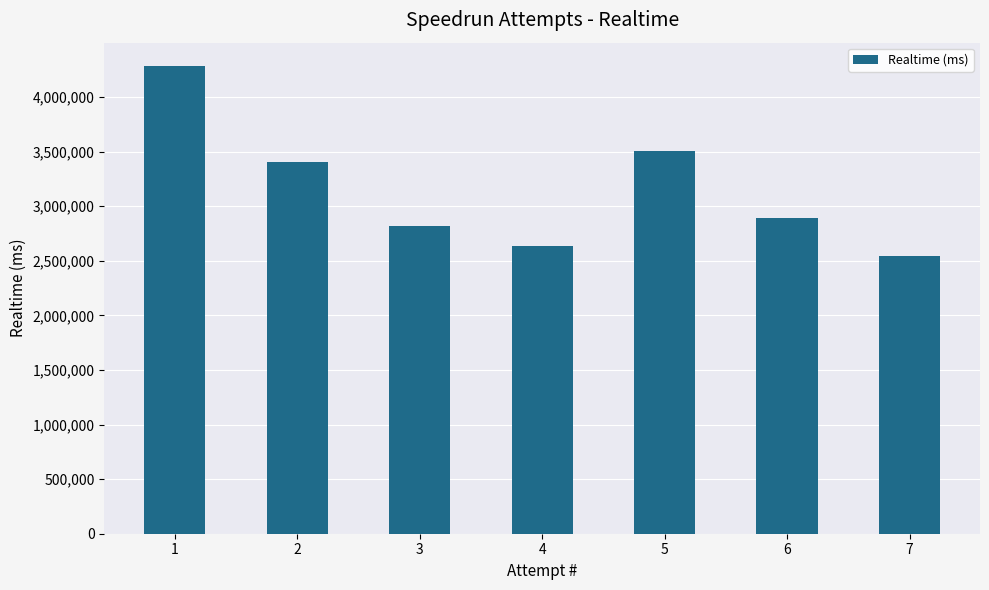

What is the difference between the maximum and minimum values?

1741515